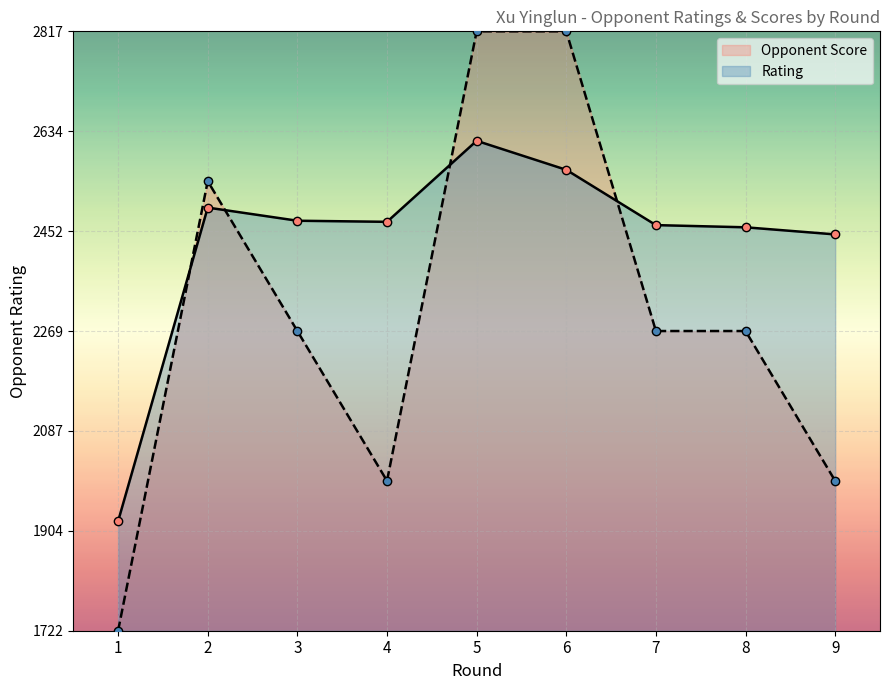

True or false: Rating has more than 0 interior local peaks.

True